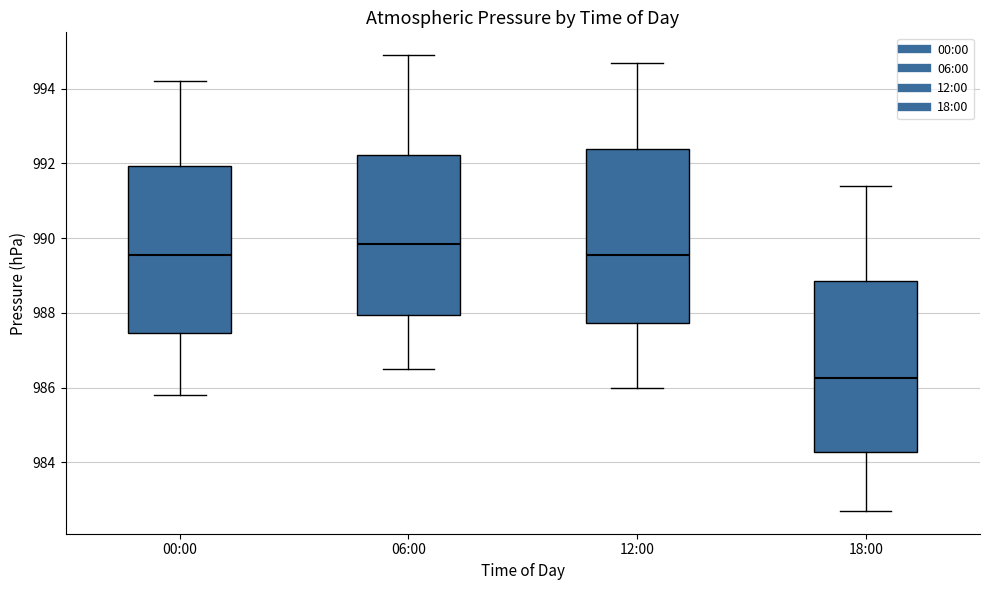

Where is the lower edge of the box for 12:00 on the y-axis? The values are not printed on the chart, so give them approximately, as read against the axis.

987.8